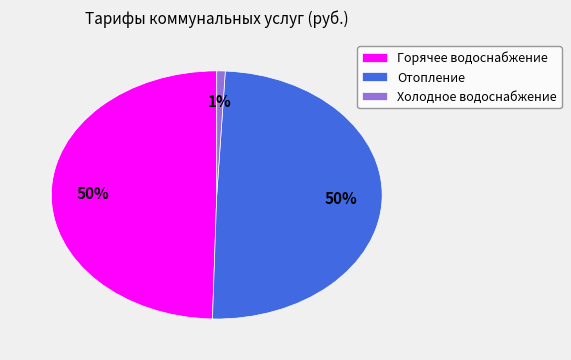

To the nearest percent, what percentage of the pie is Отопление?

50%